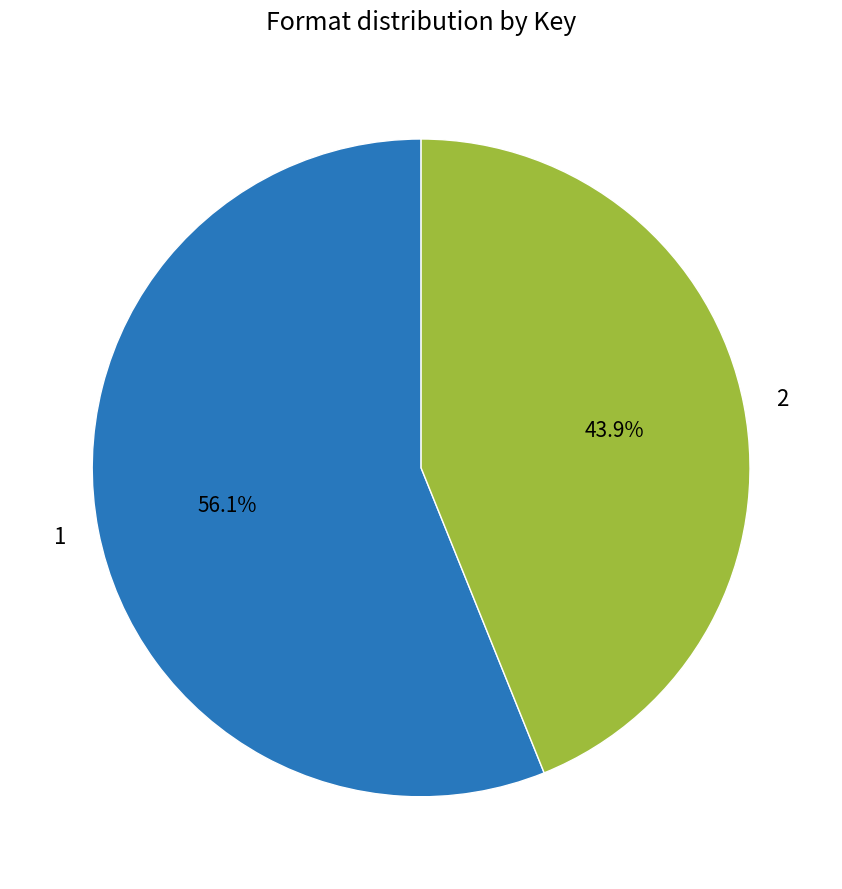

To the nearest percent, what is the difference between the largest and smallest slice percentages?

12%